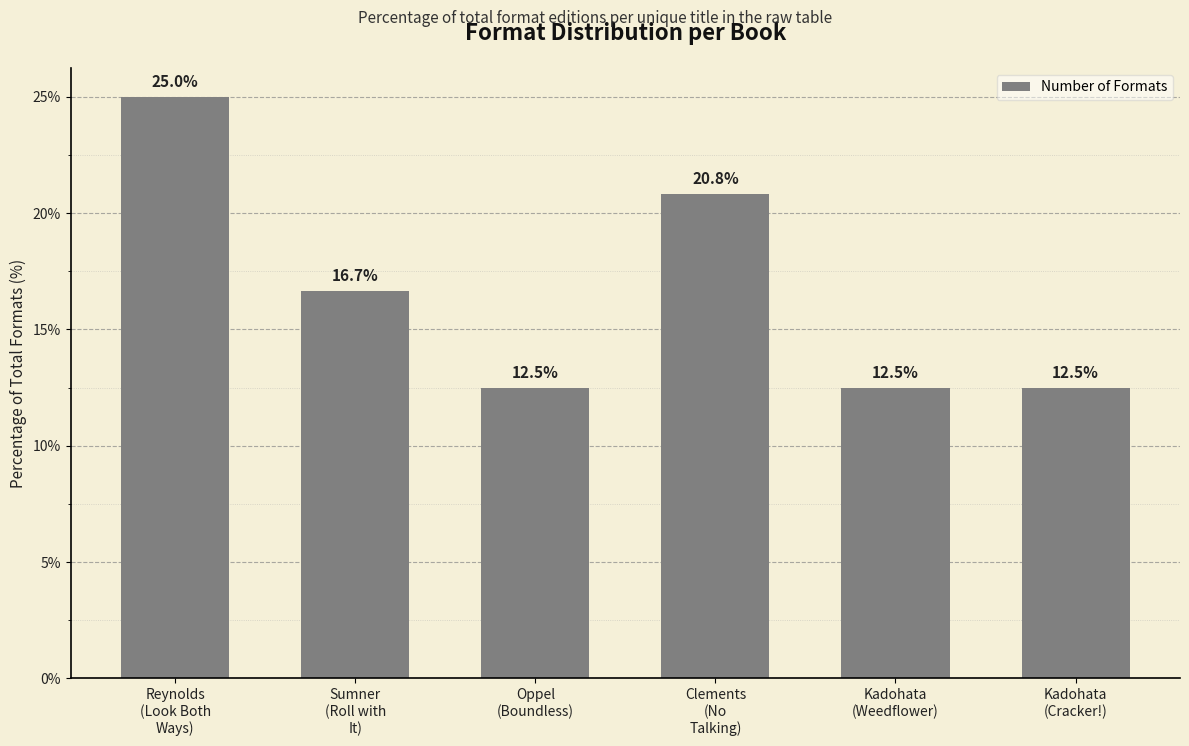

Where is the data nearest to the value 18?

Sumner
(Roll with
It)